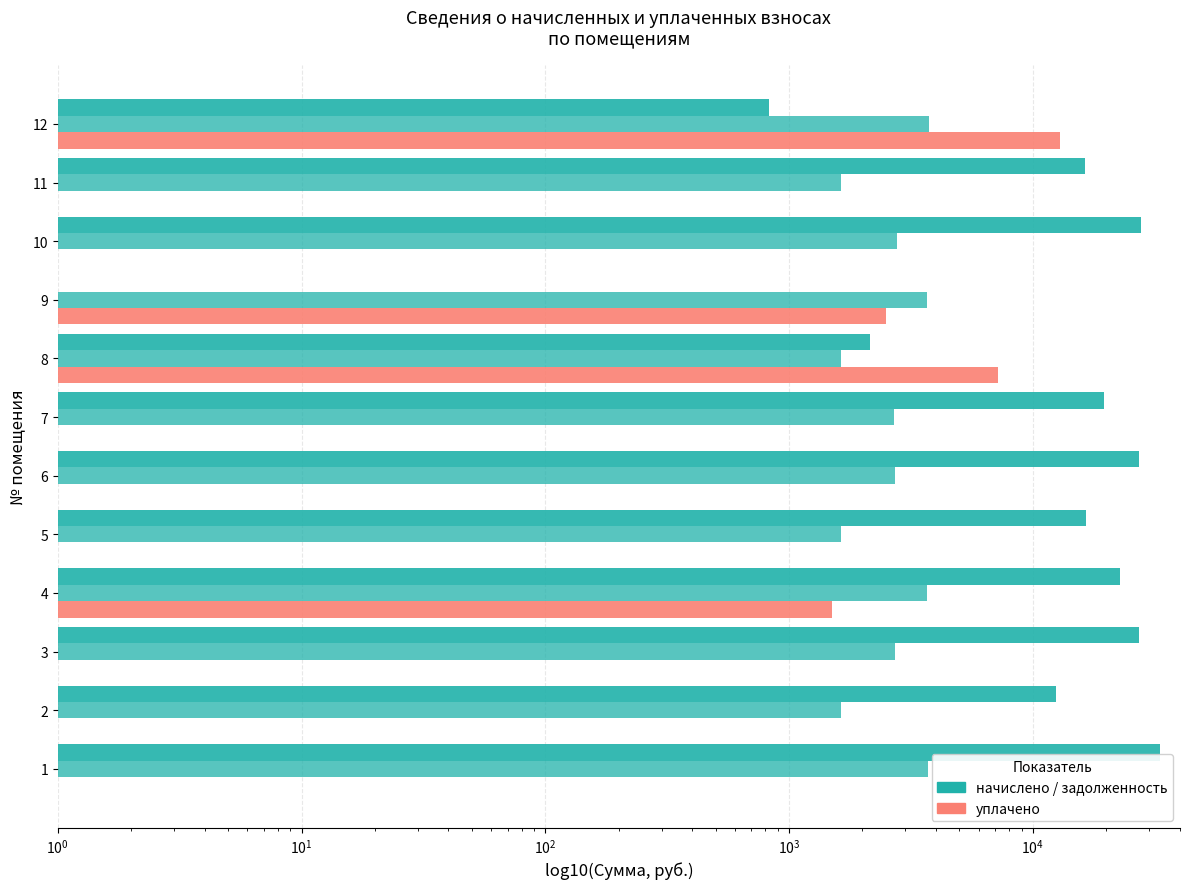

How many groups of bars are there?

12